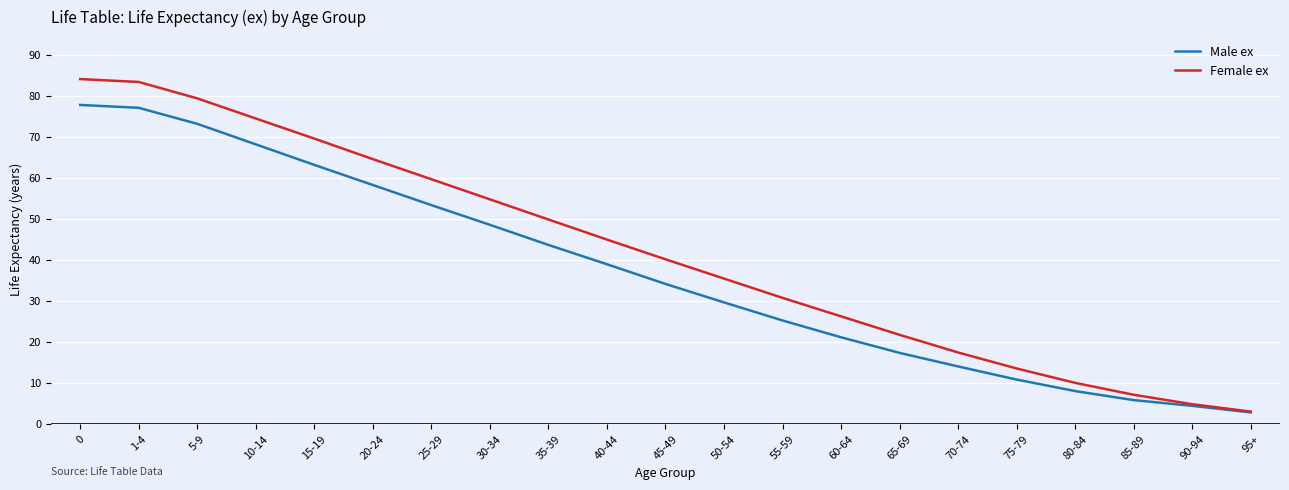

How many lines are shown in the chart?

2